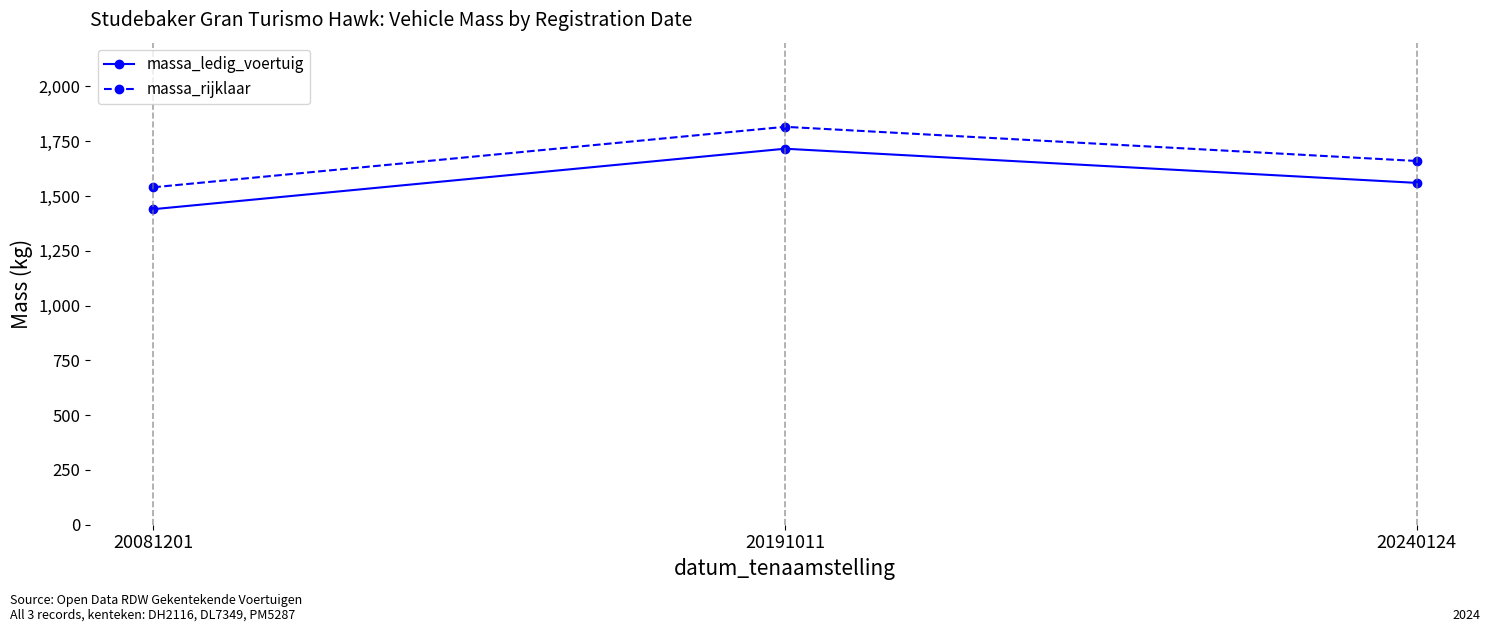

What is the difference between the massa_ledig_voertuig values at 20240124 and 20191011?

156